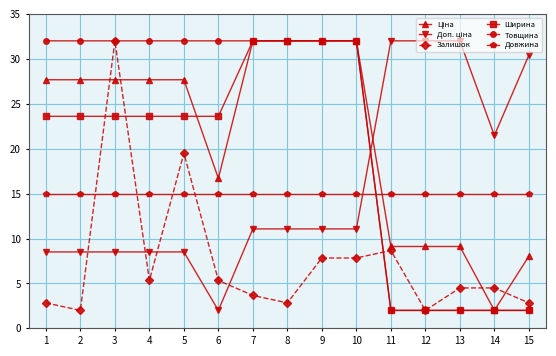

The Товщина series shows 16.0 at 5. True or false?

False